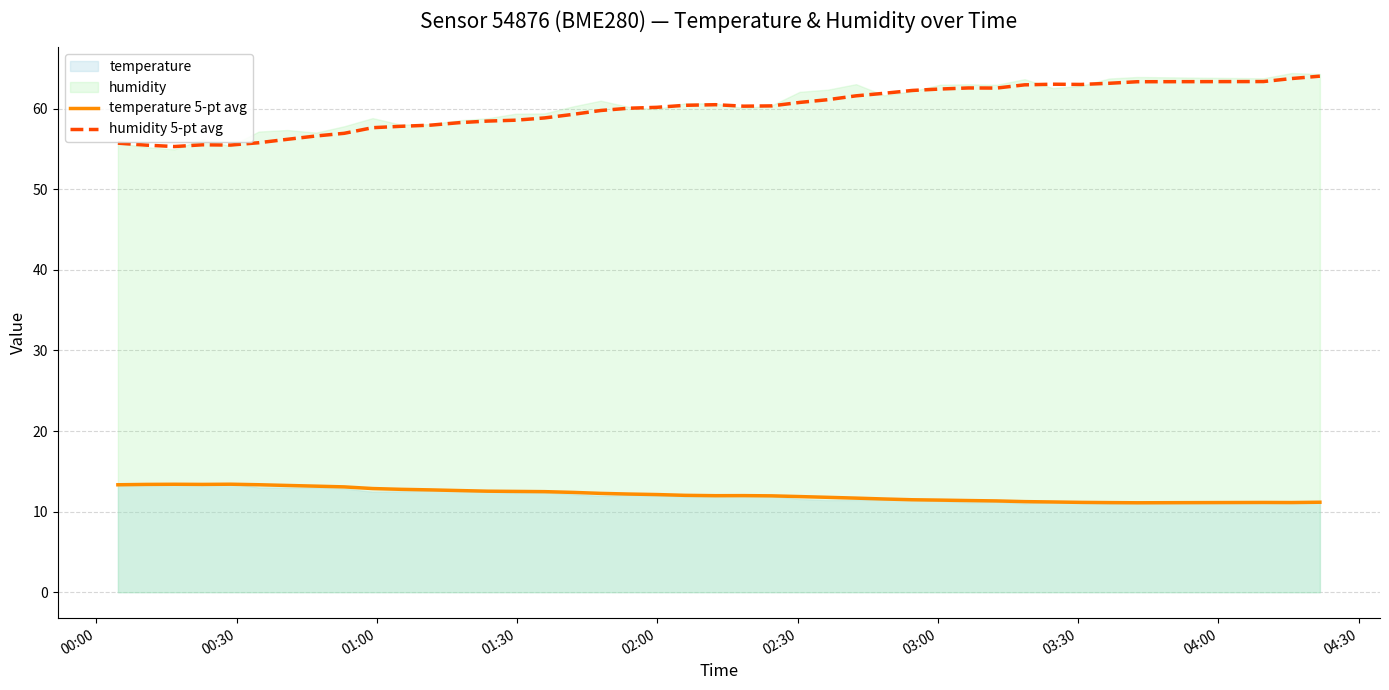

What is the lowest value of the humidity 5-pt avg series?

55.3